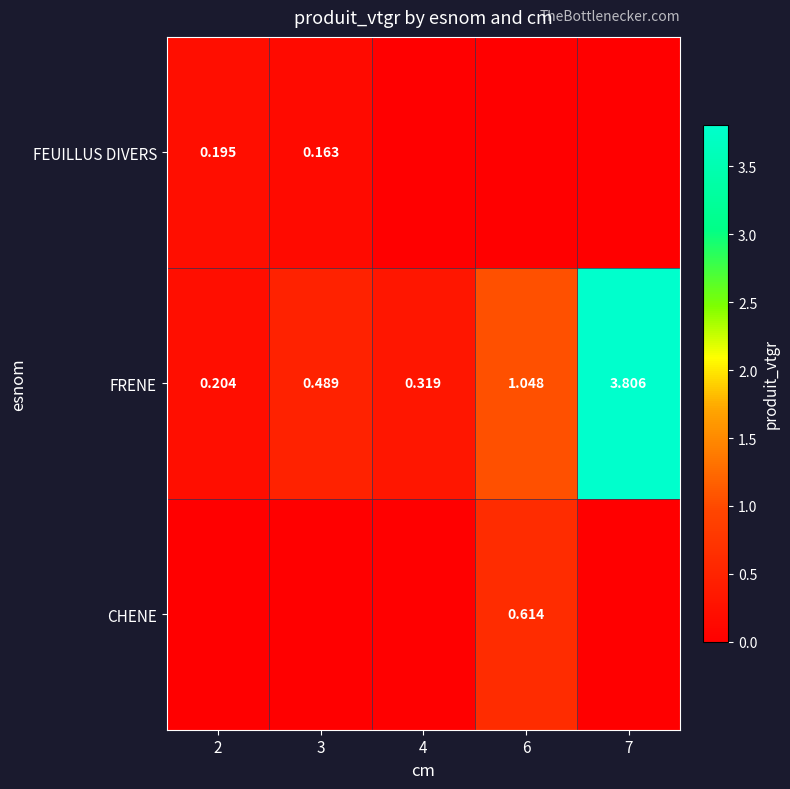

At which category is the sum across all series the highest?

7